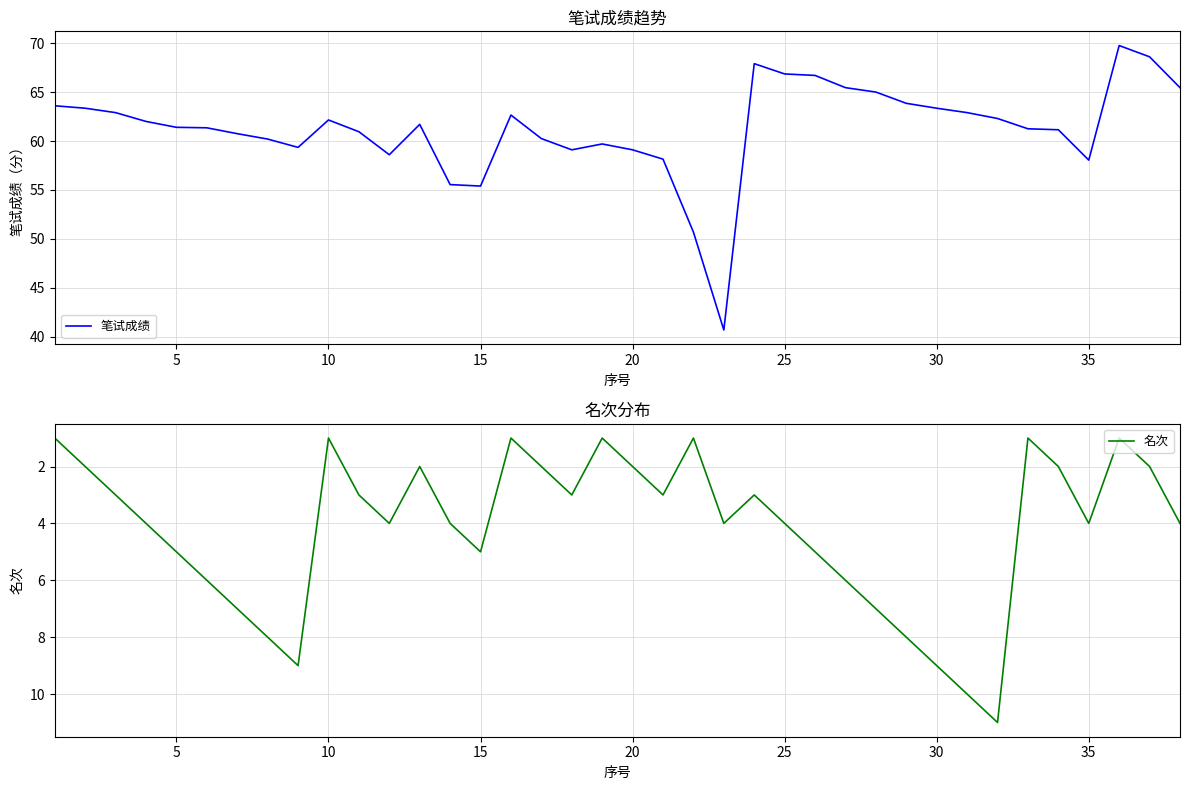

The value of 笔试成绩 at 37 is 111.1. True or false?

False